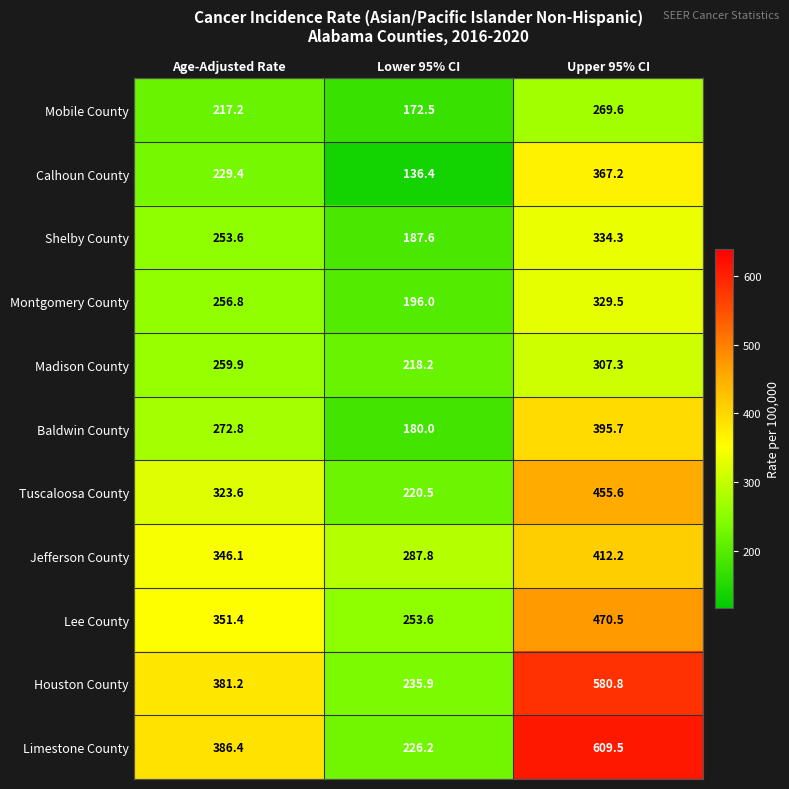

What is the difference between the Lee County values at Age-Adjusted Rate and Upper 95% CI?

119.1